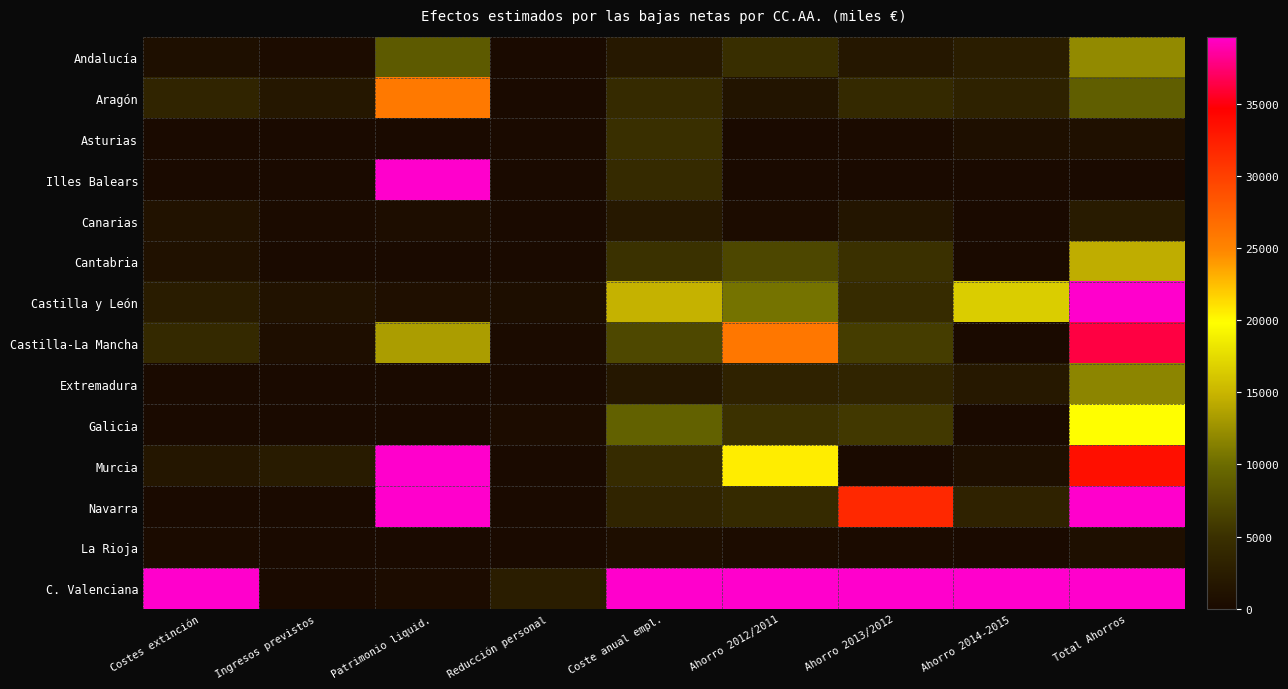

Reading right to left, extract all data points from this chart.

Andalucía: Total Ahorros=12061.1	Ahorro 2014-2015=2563.1	Ahorro 2013/2012=1737.2	Ahorro 2012/2011=4743.6	Coste anual empl.=1895.9	Reducción personal=37.0	Patrimonio liquid.=8557.9	Ingresos previstos=352.9	Costes extinción=770.3
Aragón: Total Ahorros=8862.3	Ahorro 2014-2015=3180.6	Ahorro 2013/2012=4156.6	Ahorro 2012/2011=1329.8	Coste anual empl.=4251.5	Reducción personal=121.0	Patrimonio liquid.=25791.5	Ingresos previstos=1849.5	Costes extinción=3506.9
Asturias: Total Ahorros=865.0	Ahorro 2014-2015=706.7	Ahorro 2013/2012=158.3	Ahorro 2012/2011=0.0	Coste anual empl.=4938.8	Reducción personal=129.0	Patrimonio liquid.=75.0	Ingresos previstos=0.0	Costes extinción=104.0
Illes Balears: Total Ahorros=0.0	Ahorro 2014-2015=0.0	Ahorro 2013/2012=0.0	Ahorro 2012/2011=0.0	Coste anual empl.=4234.1	Reducción personal=114.0	Patrimonio liquid.=108652.6	Ingresos previstos=0.0	Costes extinción=0.0
Canarias: Total Ahorros=2248.8	Ahorro 2014-2015=0.0	Ahorro 2013/2012=1481.1	Ahorro 2012/2011=386.9	Coste anual empl.=1953.3	Reducción personal=31.0	Patrimonio liquid.=512.8	Ingresos previstos=202.8	Costes extinción=1126.5
Cantabria: Total Ahorros=14403.0	Ahorro 2014-2015=105.0	Ahorro 2013/2012=4965.2	Ahorro 2012/2011=6920.0	Coste anual empl.=5074.7	Reducción personal=150.0	Patrimonio liquid.=-5166.6	Ingresos previstos=0.0	Costes extinción=1022.8
Castilla y León: Total Ahorros=41397.2	Ahorro 2014-2015=16533.1	Ahorro 2013/2012=4373.9	Ahorro 2012/2011=10494.0	Coste anual empl.=14769.5	Reducción personal=567.0	Patrimonio liquid.=793.3	Ingresos previstos=1219.3	Costes extinción=2452.4
Castilla-La Mancha: Total Ahorros=36271.3	Ahorro 2014-2015=-116.6	Ahorro 2013/2012=6123.0	Ahorro 2012/2011=25943.2	Coste anual empl.=7027.7	Reducción personal=247.0	Patrimonio liquid.=13316.1	Ingresos previstos=689.9	Costes extinción=4122.1
Extremadura: Total Ahorros=11723.2	Ahorro 2014-2015=1905.8	Ahorro 2013/2012=3502.4	Ahorro 2012/2011=3262.6	Coste anual empl.=1857.8	Reducción personal=42.0	Patrimonio liquid.=0.0	Ingresos previstos=0.0	Costes extinción=0.0
Galicia: Total Ahorros=19858.9	Ahorro 2014-2015=0.0	Ahorro 2013/2012=5698.5	Ahorro 2012/2011=5173.8	Coste anual empl.=9131.7	Reducción personal=311.0	Patrimonio liquid.=0.0	Ingresos previstos=34.3	Costes extinción=61.6
Murcia: Total Ahorros=33548.3	Ahorro 2014-2015=771.9	Ahorro 2013/2012=-3877.8	Ahorro 2012/2011=20530.7	Coste anual empl.=4478.5	Reducción personal=151.0	Patrimonio liquid.=242470.2	Ingresos previstos=2313.7	Costes extinción=1685.2
Navarra: Total Ahorros=40011.4	Ahorro 2014-2015=3324.7	Ahorro 2013/2012=31731.2	Ahorro 2012/2011=4287.6	Coste anual empl.=3513.7	Reducción personal=89.0	Patrimonio liquid.=400476.7	Ingresos previstos=0.0	Costes extinción=0.0
La Rioja: Total Ahorros=746.5	Ahorro 2014-2015=0.0	Ahorro 2013/2012=284.8	Ahorro 2012/2011=453.1	Coste anual empl.=669.7	Reducción personal=14.0	Patrimonio liquid.=0.0	Ingresos previstos=0.0	Costes extinción=218.3
C. Valenciana: Total Ahorros=704071.0	Ahorro 2014-2015=170000.7	Ahorro 2013/2012=217843.1	Ahorro 2012/2011=213009.8	Coste anual empl.=83329.9	Reducción personal=2519.0	Patrimonio liquid.=461.1	Ingresos previstos=0.0	Costes extinción=110006.3